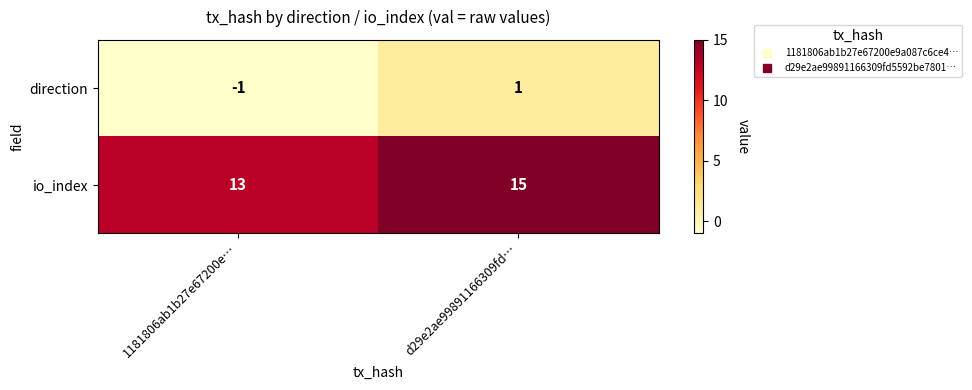

Reading right to left, extract all data points from this chart.

direction: 1	-1
io_index: 15	13